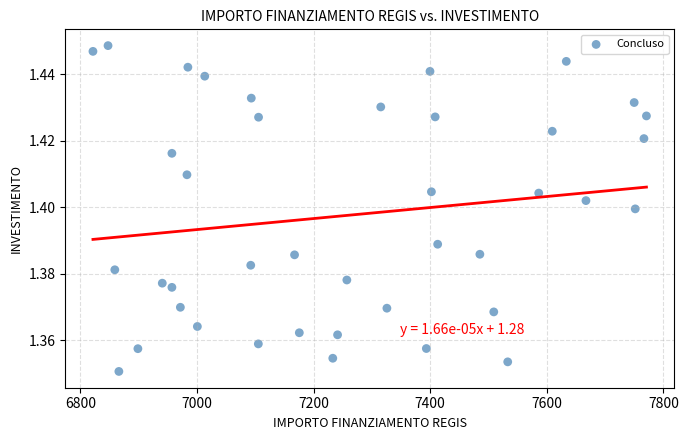

What is the range of X values (max minus min)?

949.3